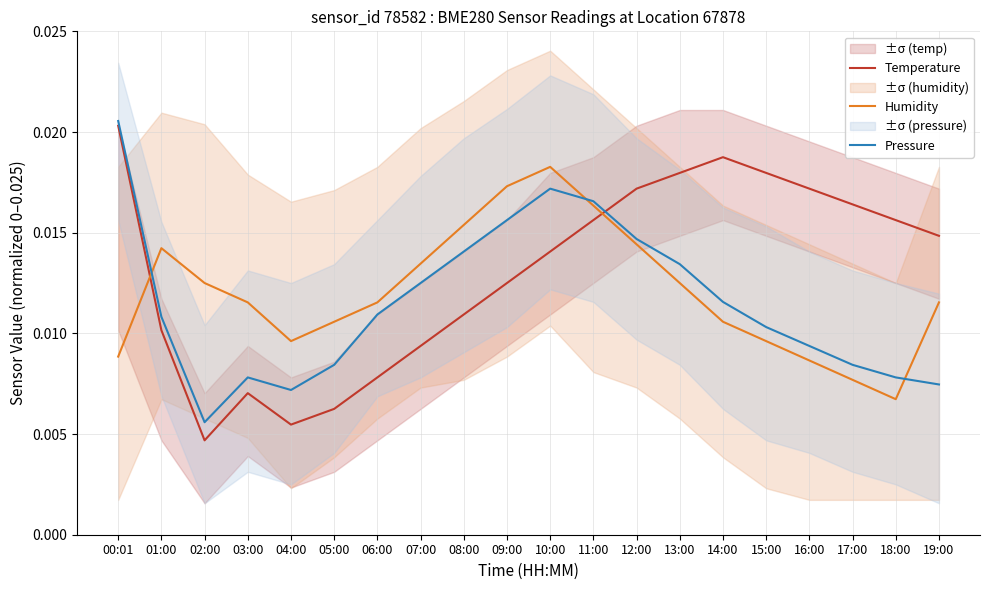

Where is Pressure nearest to the value 0?

02:00